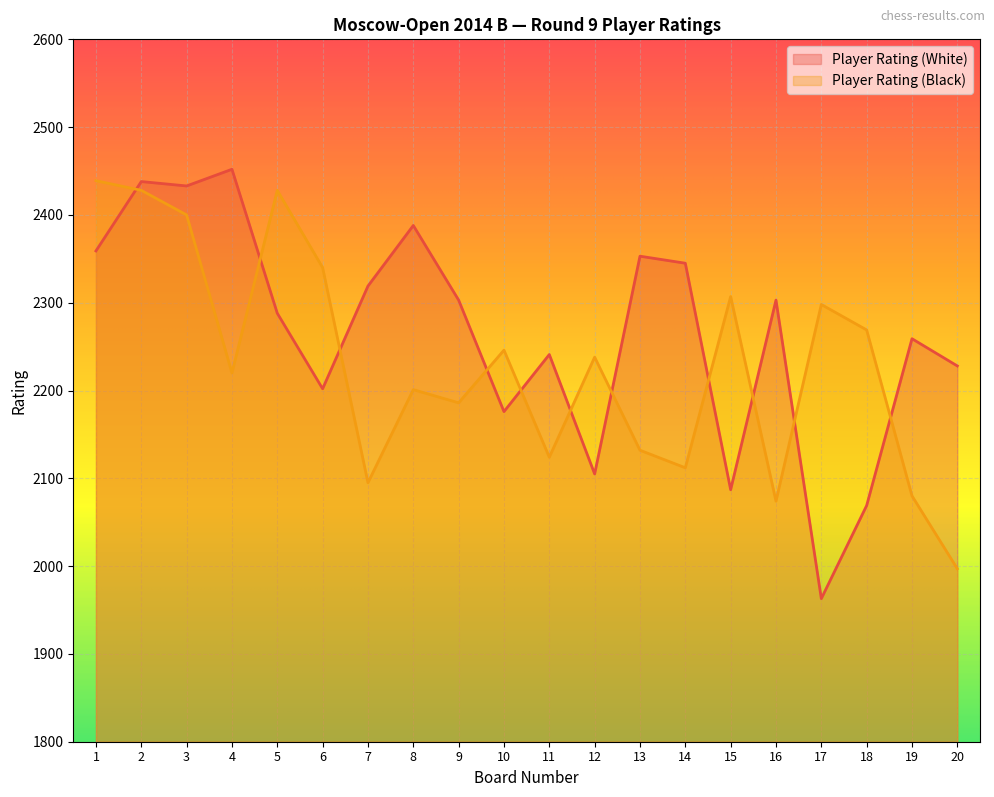

At how many categories does at least one series exceed 2396?

5